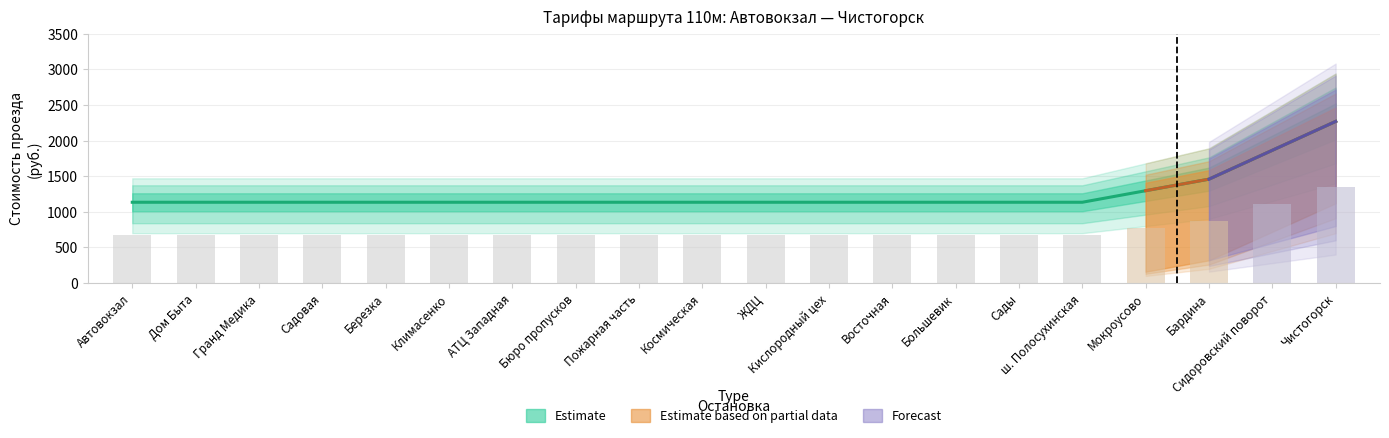

What is the label of the 10th bar from the left?

Космическая